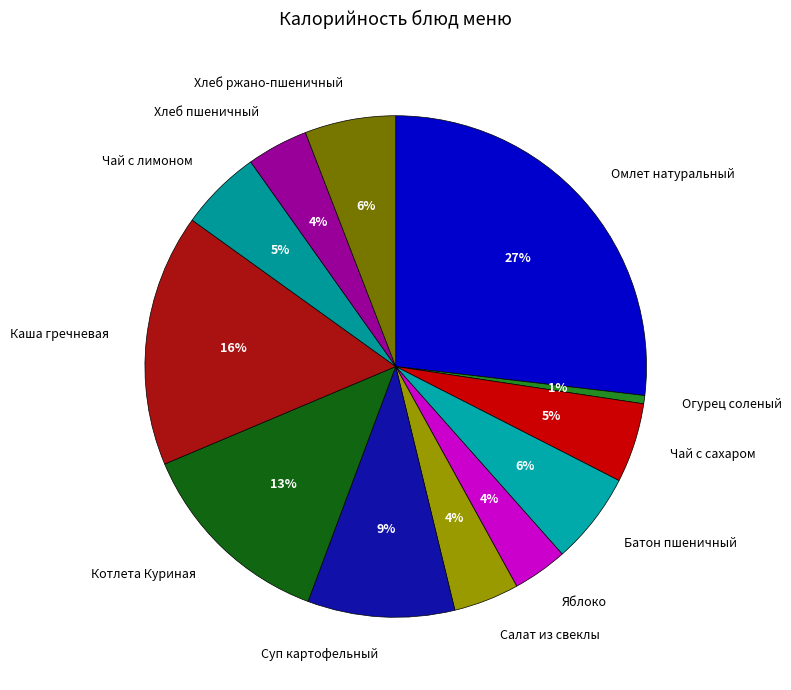

Is Котлета Куриная the majority of the pie?

No